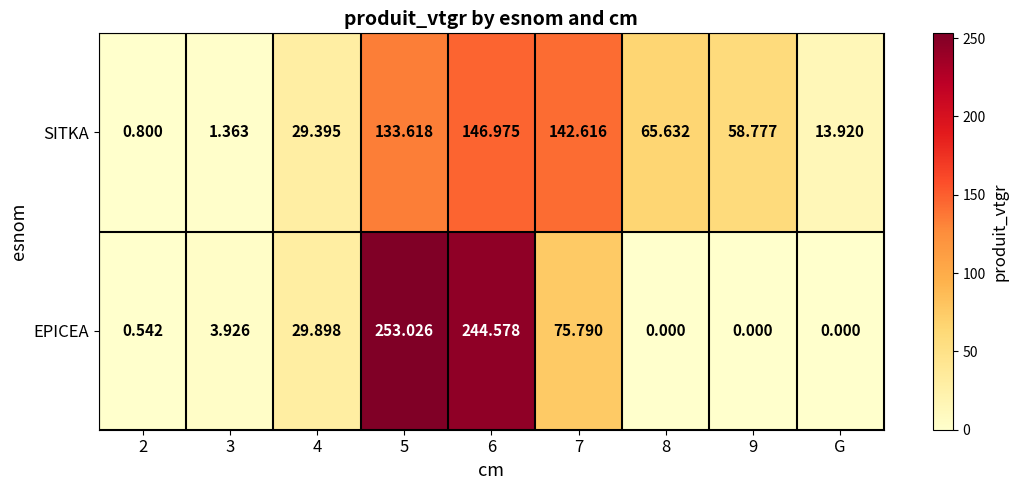

Which series changed the most between 5 and 8?

EPICEA